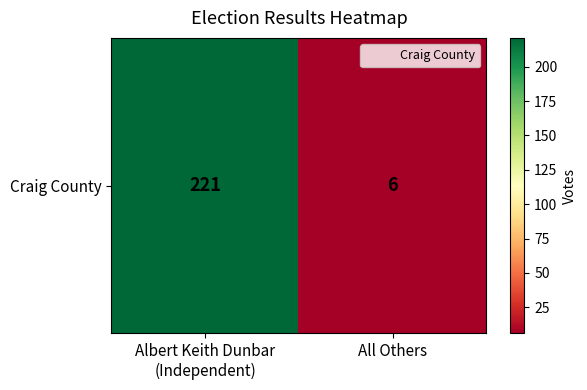

List the labels in order of value, smallest first.

All Others, Albert Keith Dunbar
(Independent)